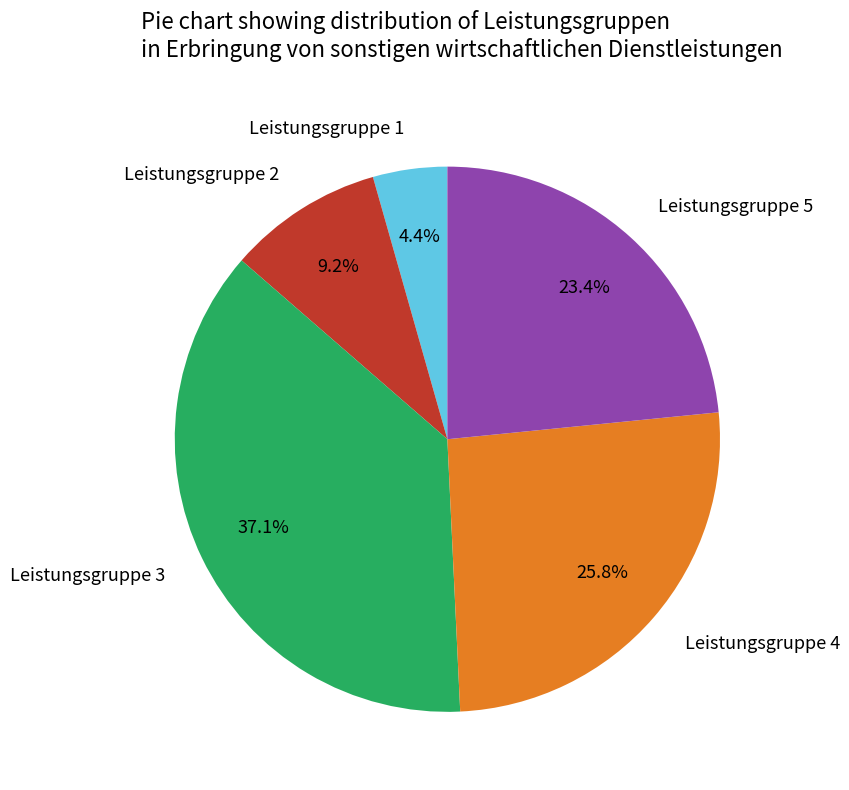

Combined, do Leistungsgruppe 1 and Leistungsgruppe 4 account for over 50%?

No